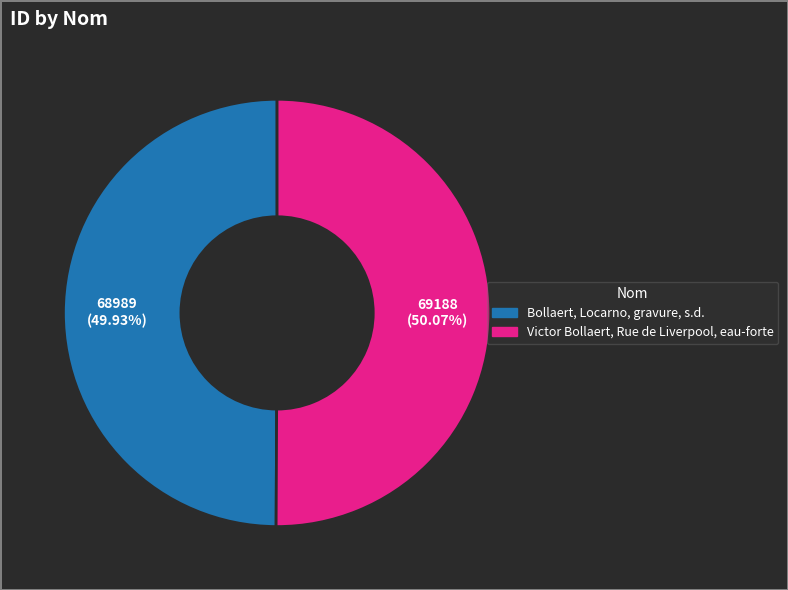

What is the ratio of the value at Victor Bollaert, Rue de Liverpool, eau-forte to the value at Bollaert, Locarno, gravure, s.d.?

1.0